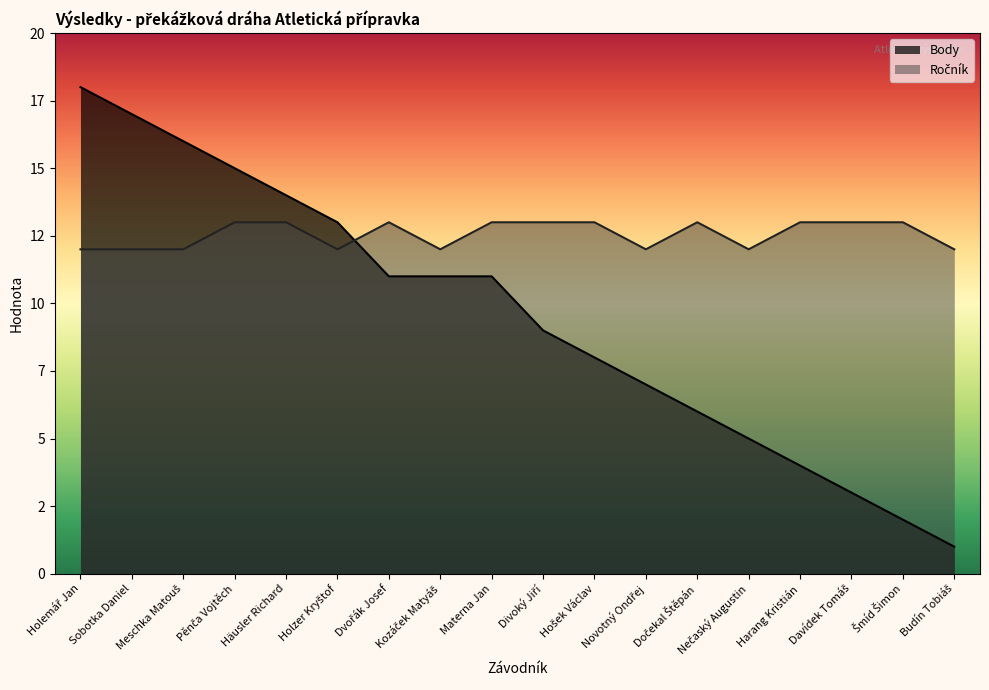

Which series has the largest total across all categories?

Ročník